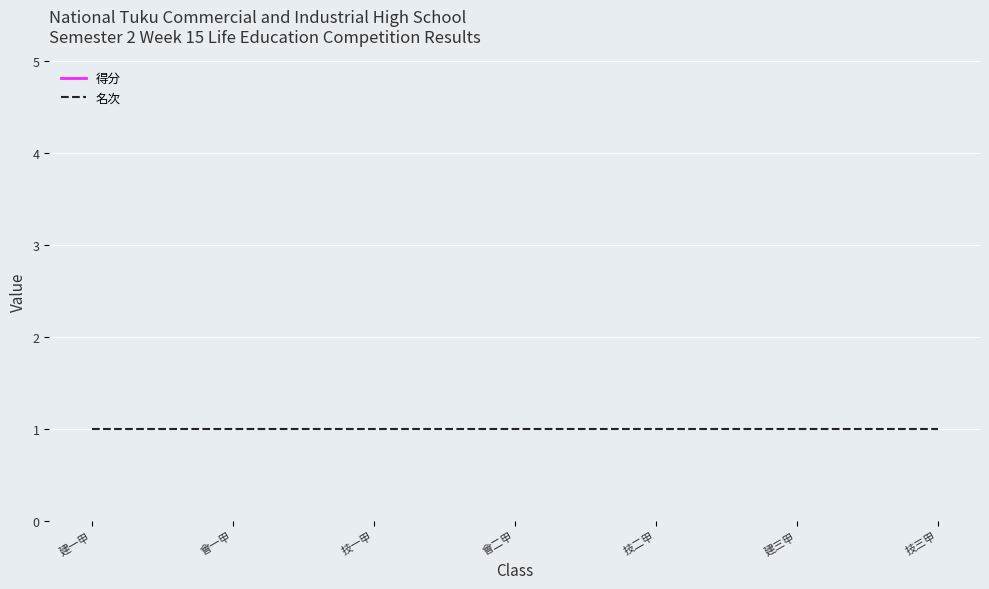

Which label corresponds to the smallest value in the chart?

建一甲